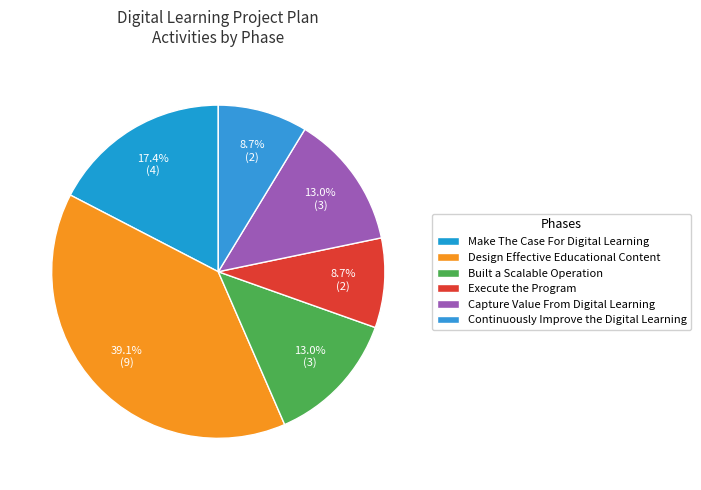

Which has a higher value, Capture Value From Digital Learning or Built a Scalable Operation?

Capture Value From Digital Learning